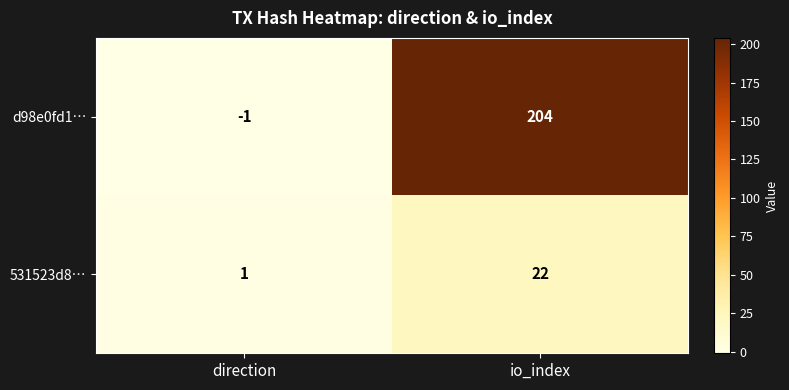

Rank the series by their average value, from highest to lowest.

d98e0fd1…, 531523d8…